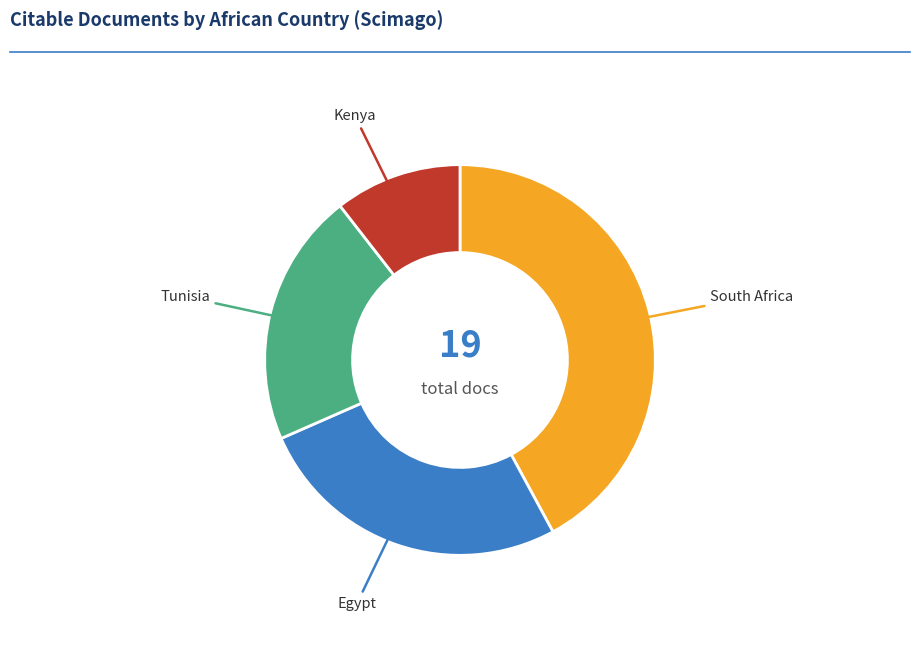

What is the largest slice in the pie chart?

South Africa